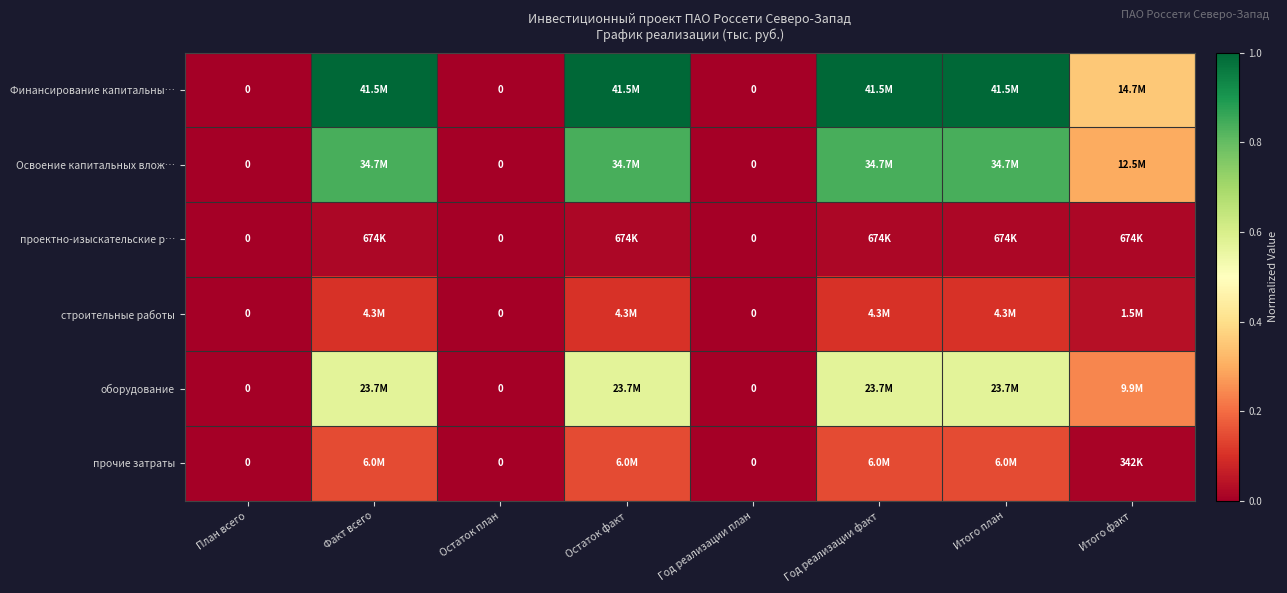

At which category is the sum across all series the highest?

Факт всего